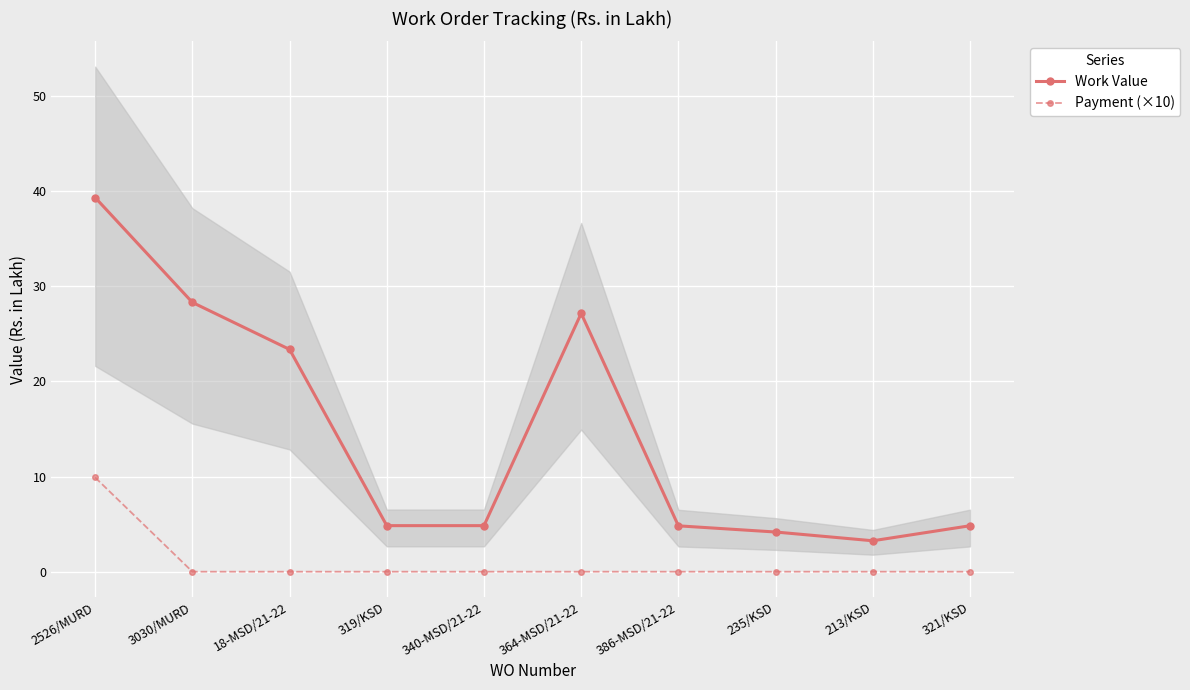

What is the total value across all series at 2526/MURD?

49.2